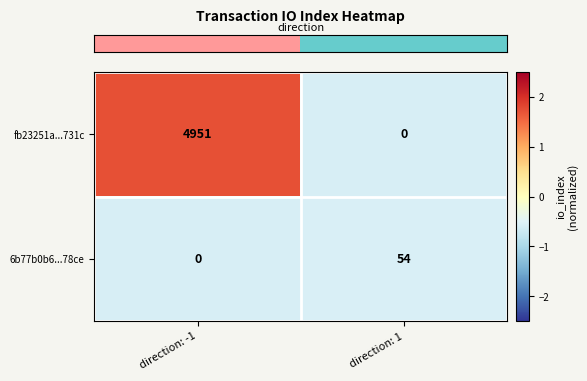

Which series has the widest spread of values?

fb23251a...731c